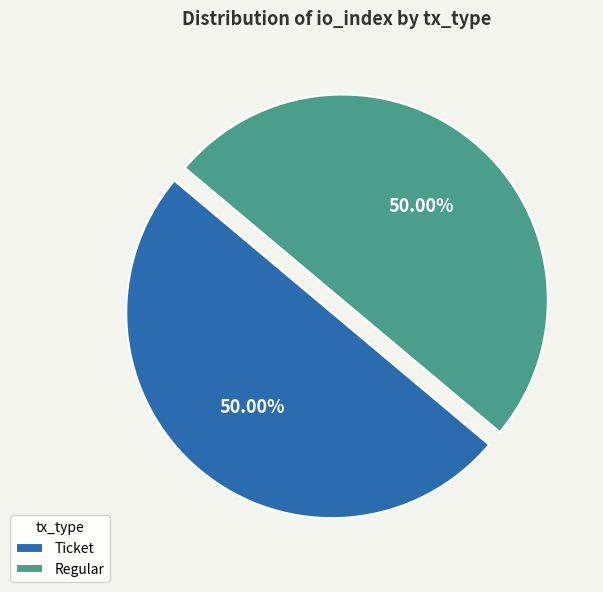

Approximately how many times larger is the value at Ticket compared to Regular?

1.0